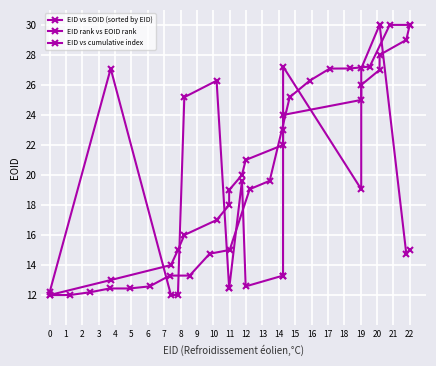

Count the number of data series in this chart.

3